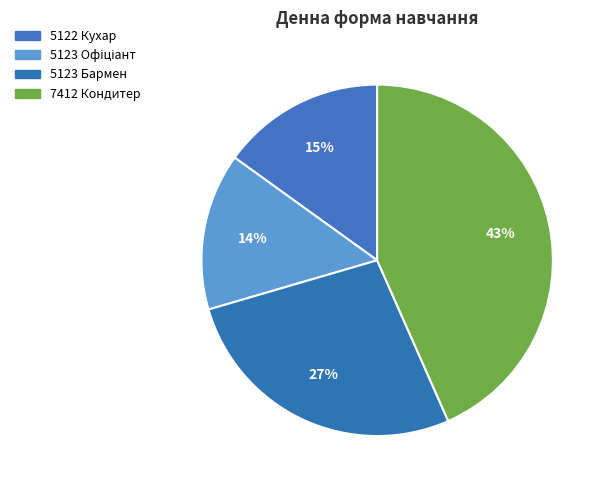

The 5122 Кухар slice represents 15% of the pie. True or false?

True